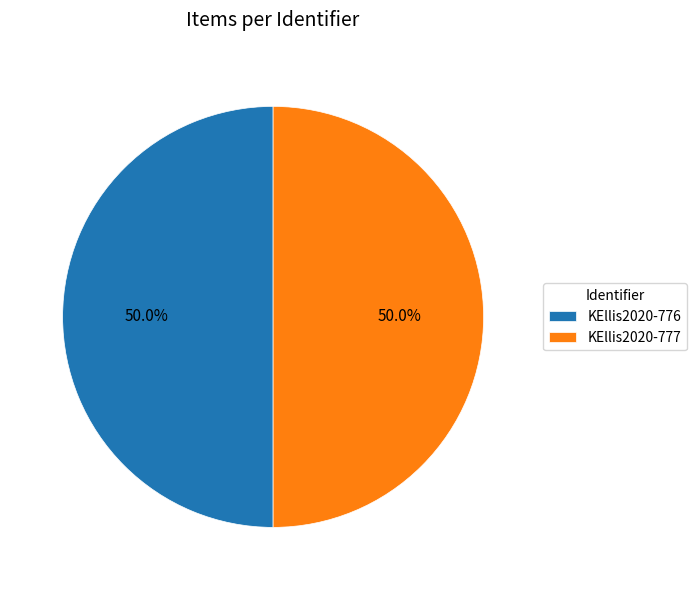

What is the ratio of the value at KEllis2020-777 to the value at KEllis2020-776?

1.0